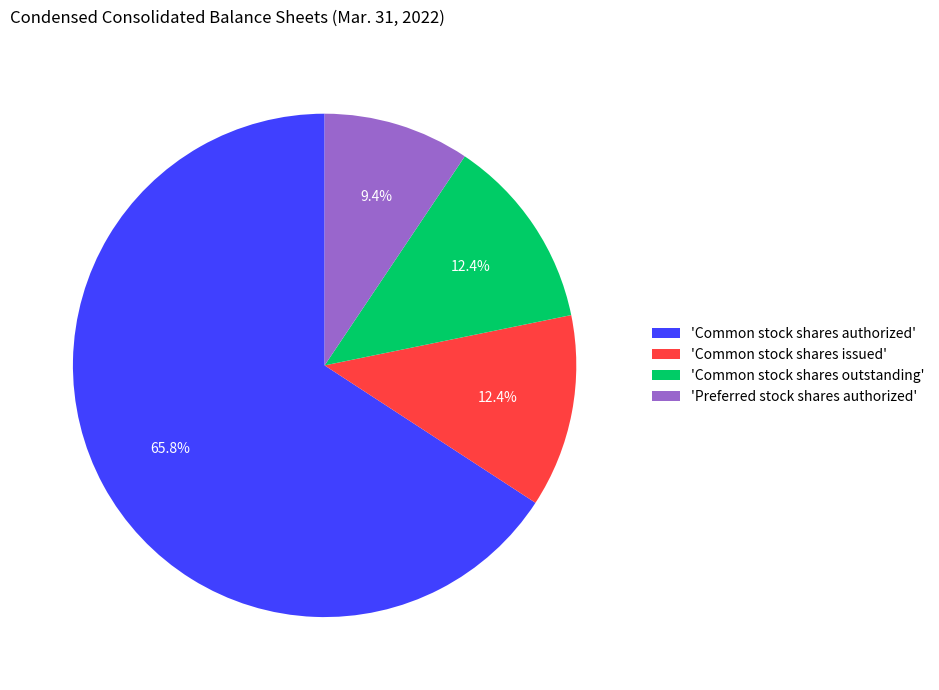

To the nearest percent, what is the average slice percentage?

25%